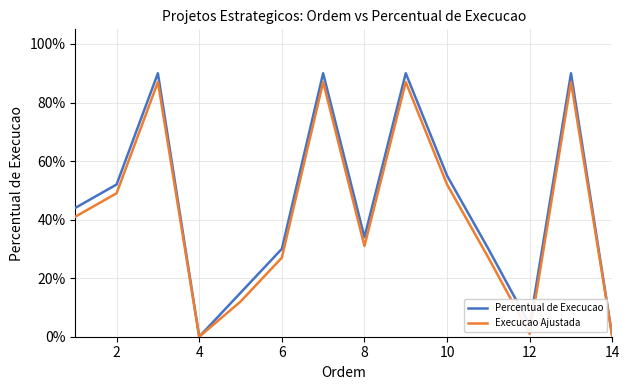

Does the chart display data point markers on the line(s)?

No